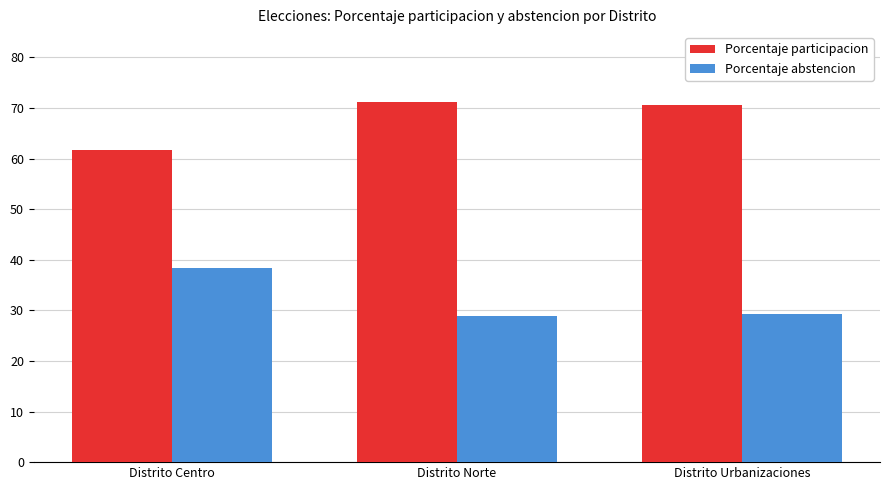

What are all the series names shown in the legend?

Porcentaje participacion, Porcentaje abstencion